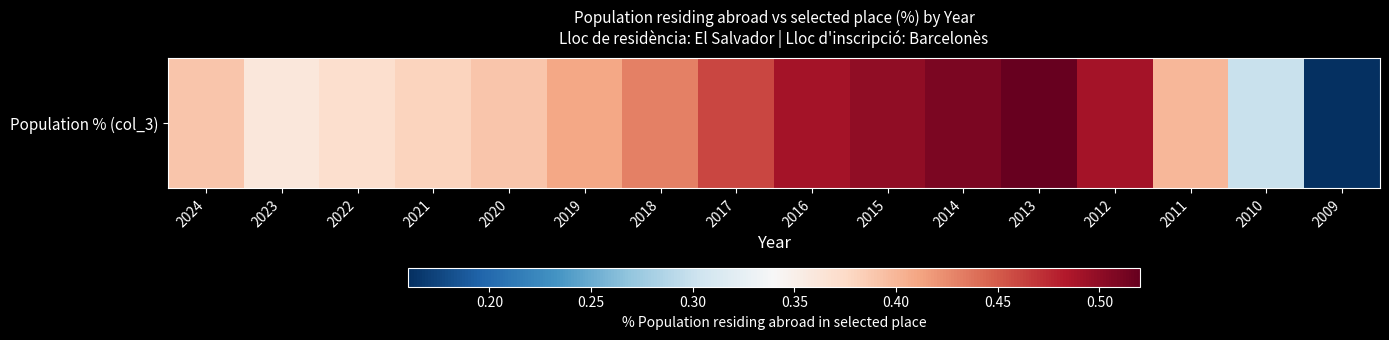

What is the sum of all values?

6.6